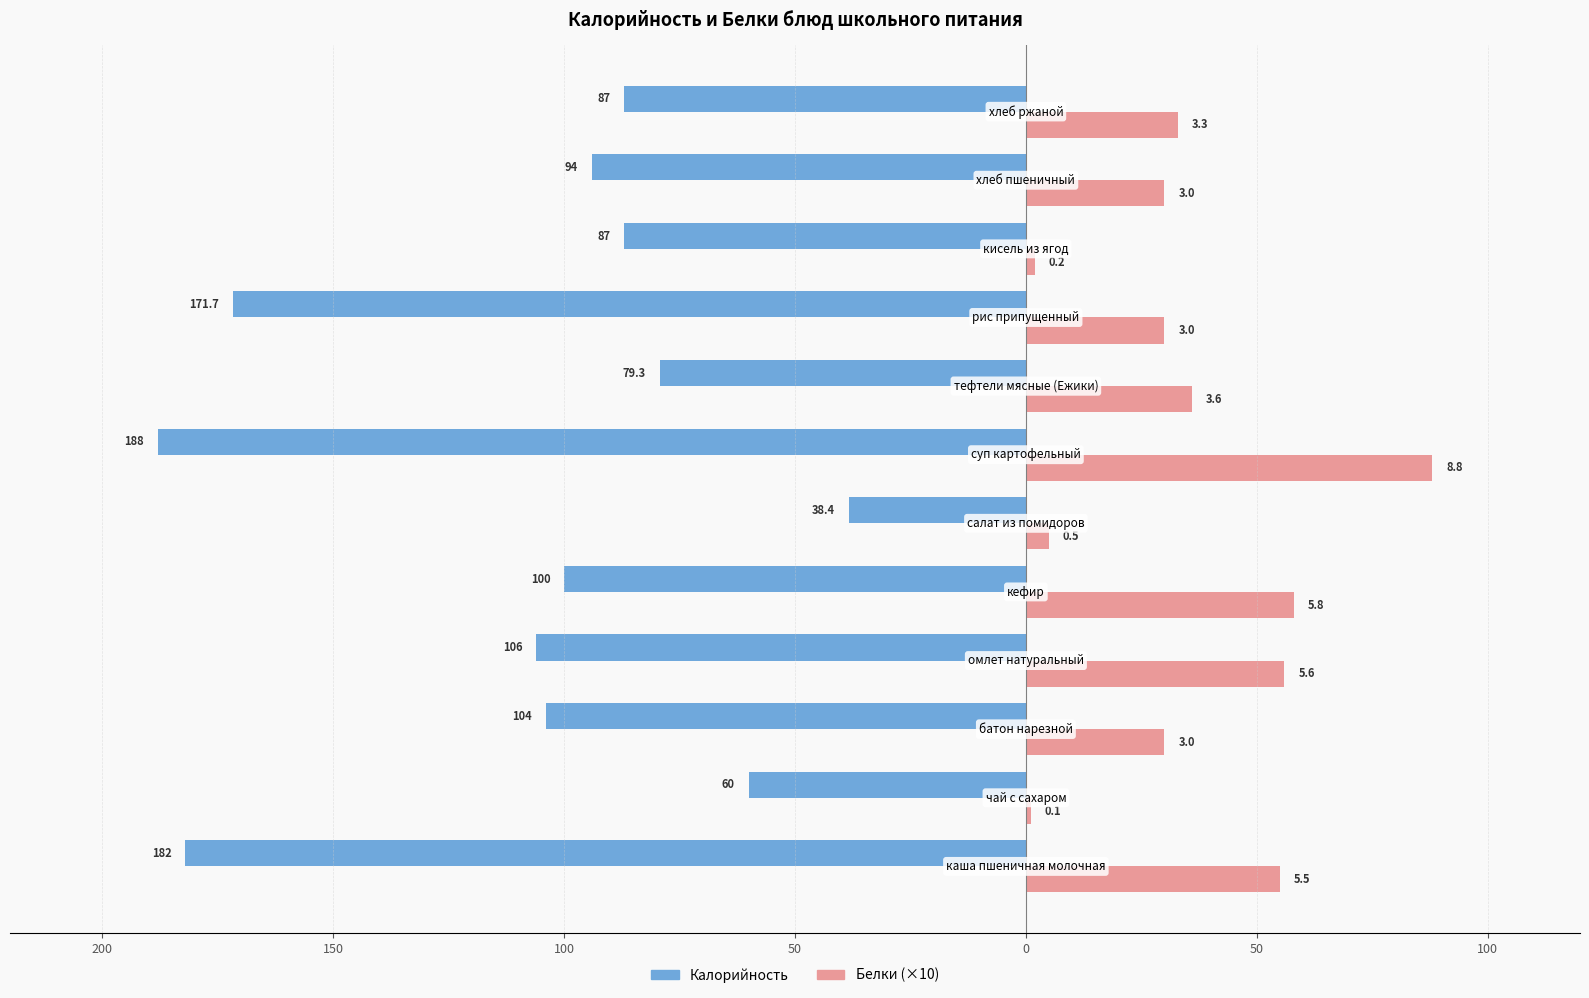

Reading right to left, transcribe all the data shown in this chart.

Калорийность: -87.0	-94.0	-87.0	-171.7	-79.3	-188.0	-38.4	-100.0	-106.0	-104.0	-60.0	-182.0
Белки (×10): 33.0	30.0	2.0	30.0	36.0	88.0	5.0	58.0	56.0	30.0	1.0	55.0